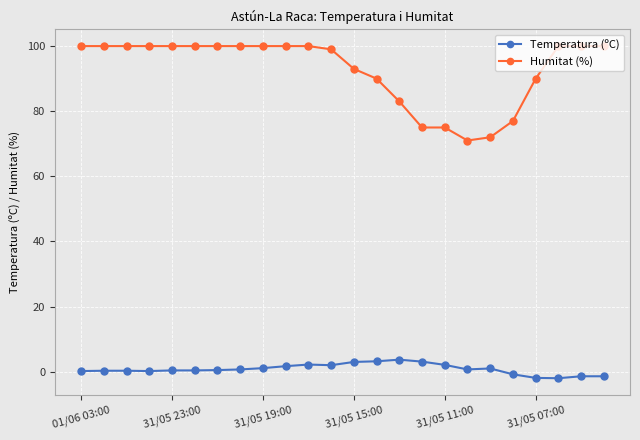

Which series has the largest total across all categories?

Humitat (%)